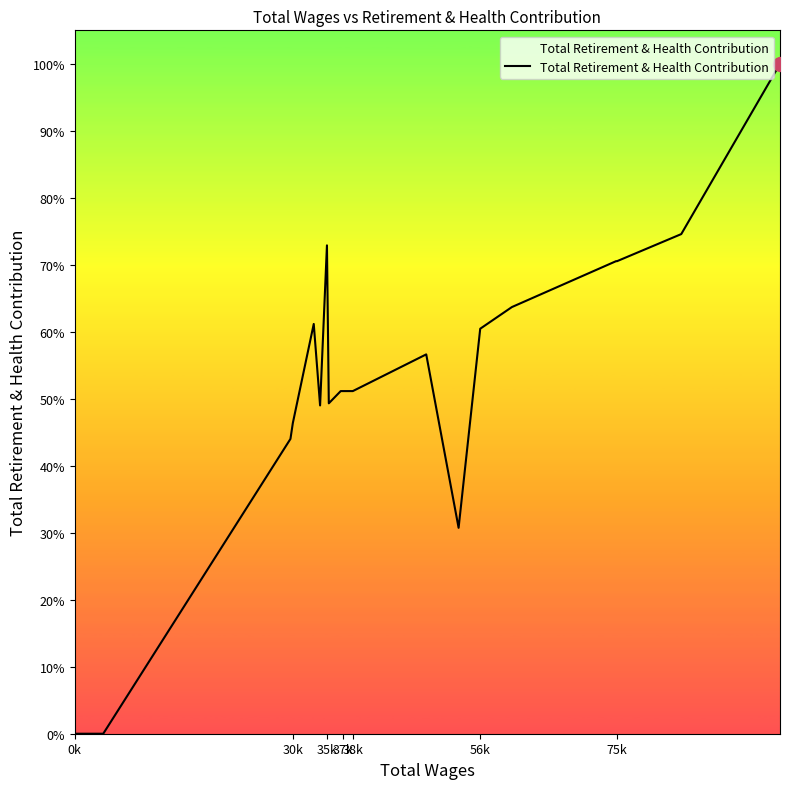

Is this an area chart (filled region under the line)?

Yes